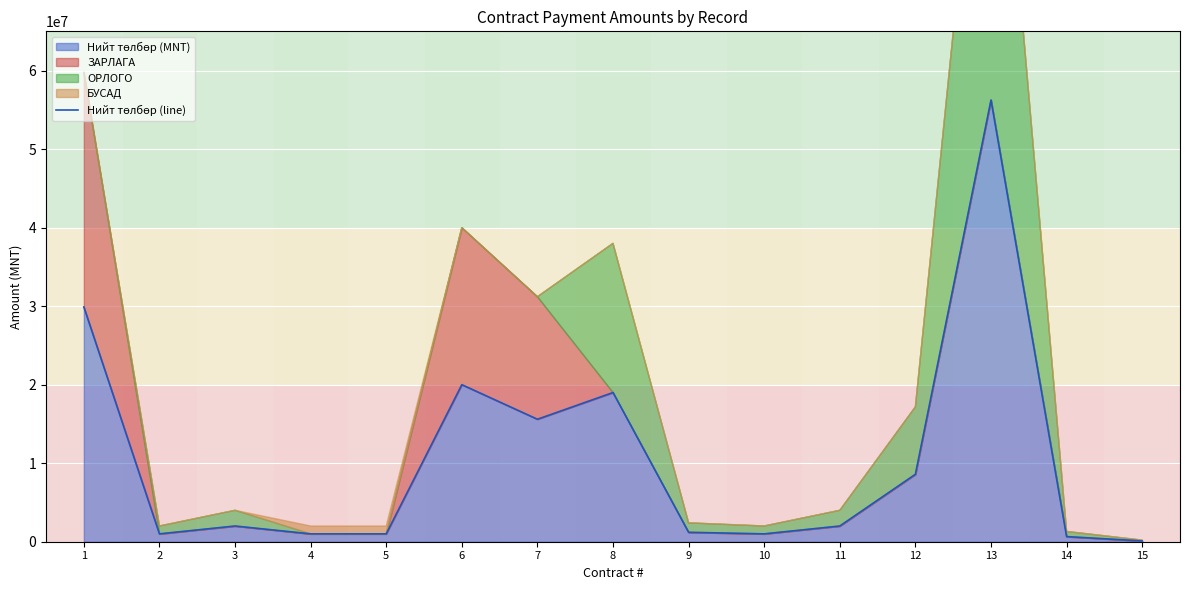

True or false: the data has more than 1 interior local peaks.

True